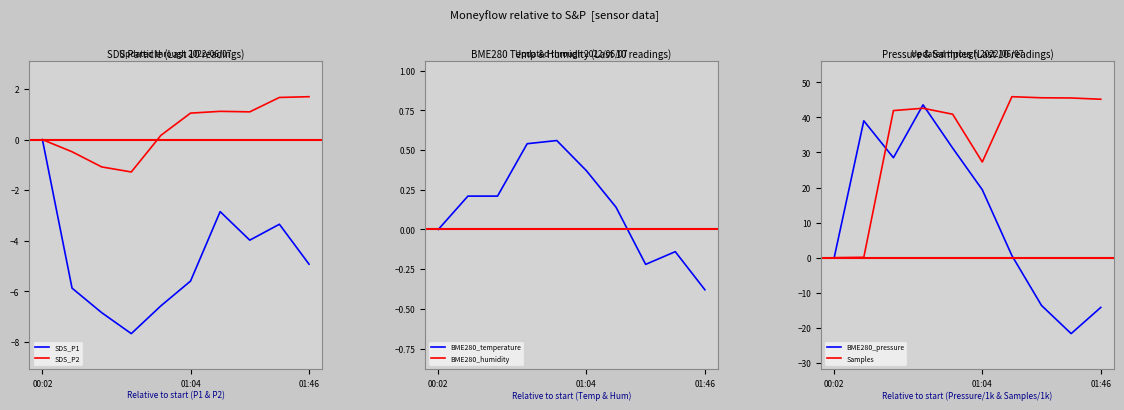

At which label does BME280_humidity reach its peak?

00:02